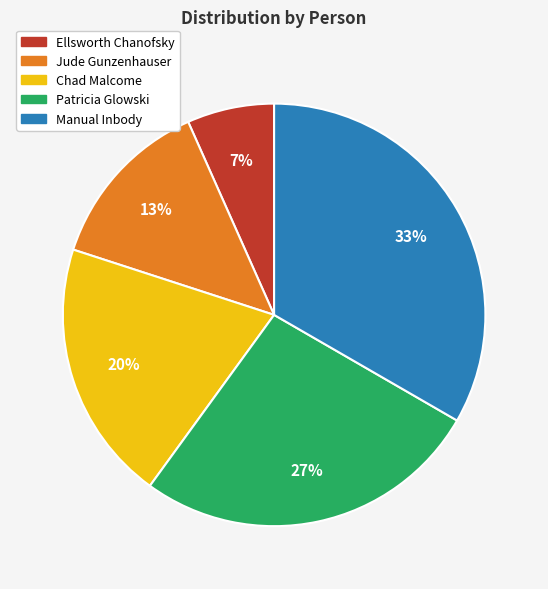

Count the number of slices in the pie.

5